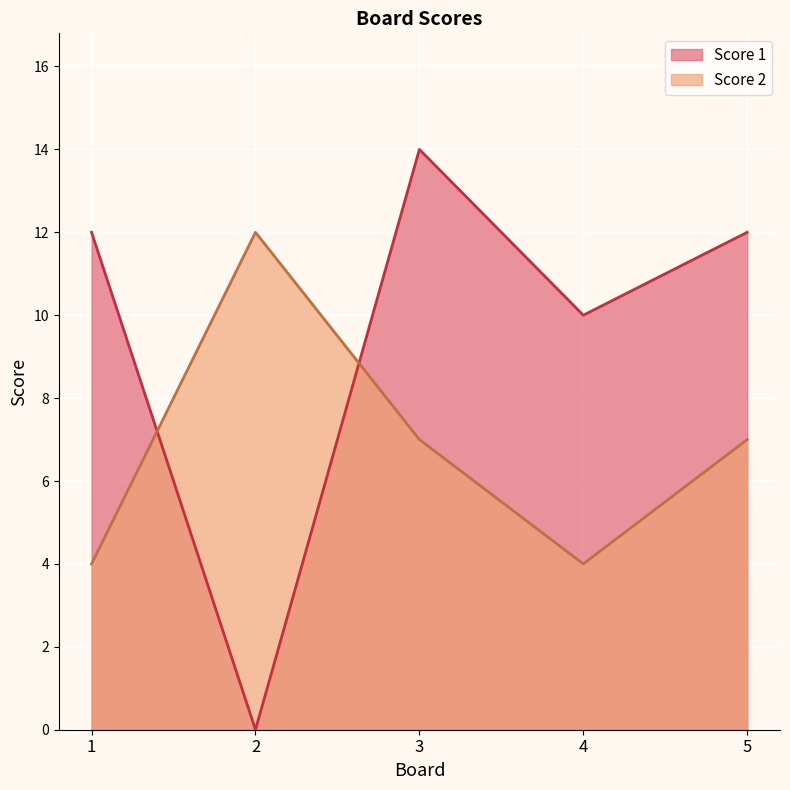

Where is Score 2 nearest to the value 8?

3